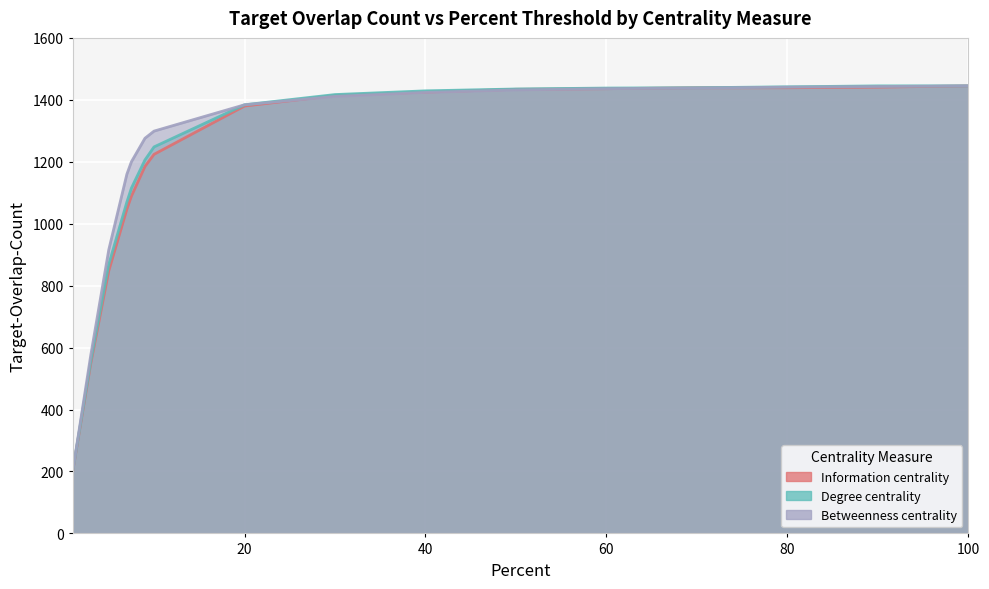

Rank the series by their average value, from lowest to highest.

Information_centrality, Degree_centrality, Betweenness_centrality